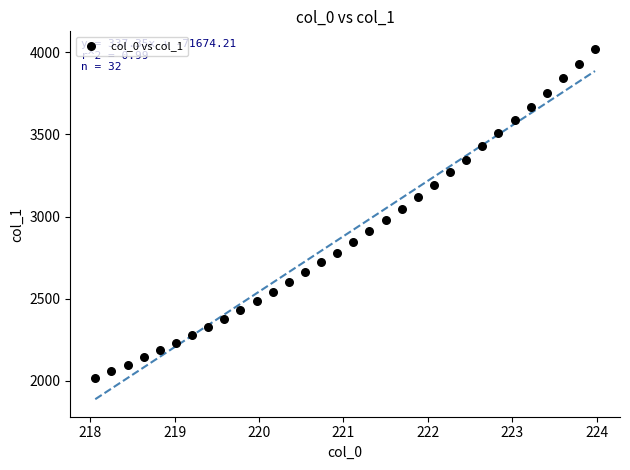

What is the range of X values (max minus min)?

5.9